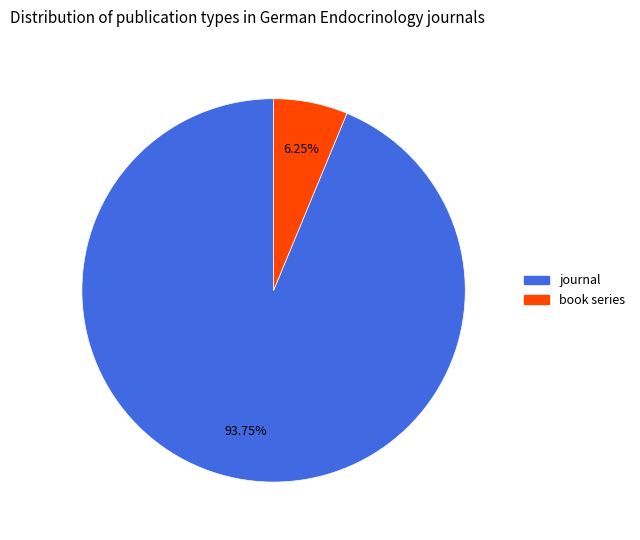

How many slices are in this pie chart?

2